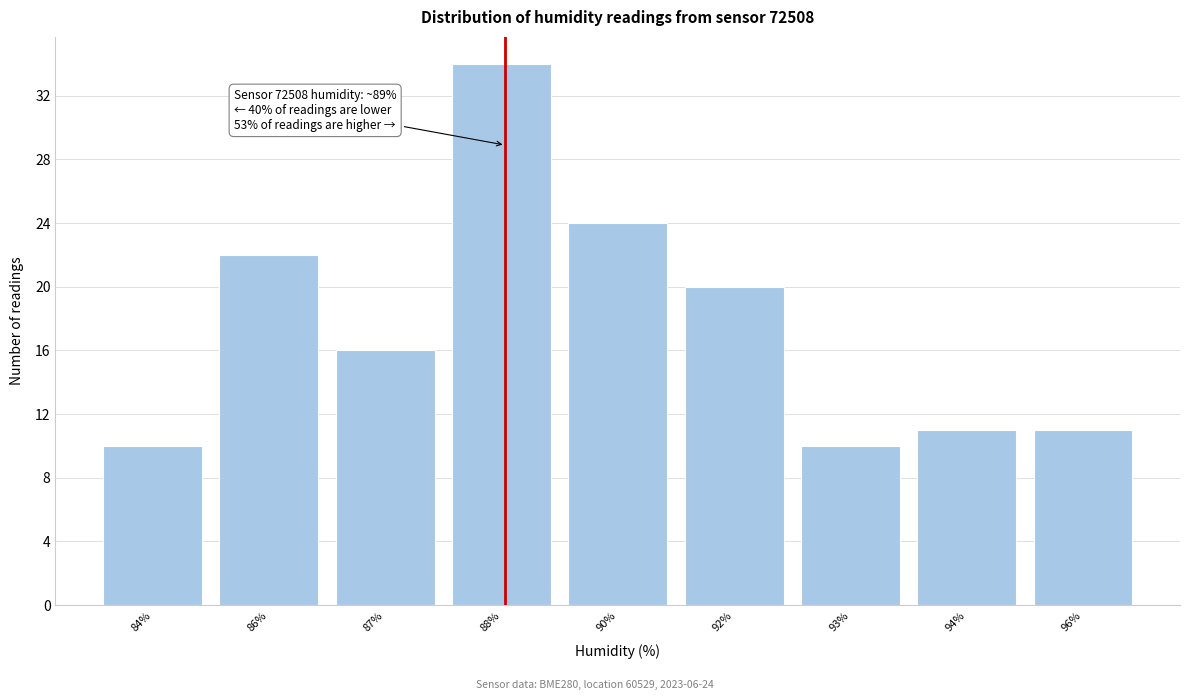

Reading left to right, what are all the values shown in this chart?

84%=10	86%=22	87%=16	88%=34	90%=24	92%=20	93%=10	94%=11	96%=11